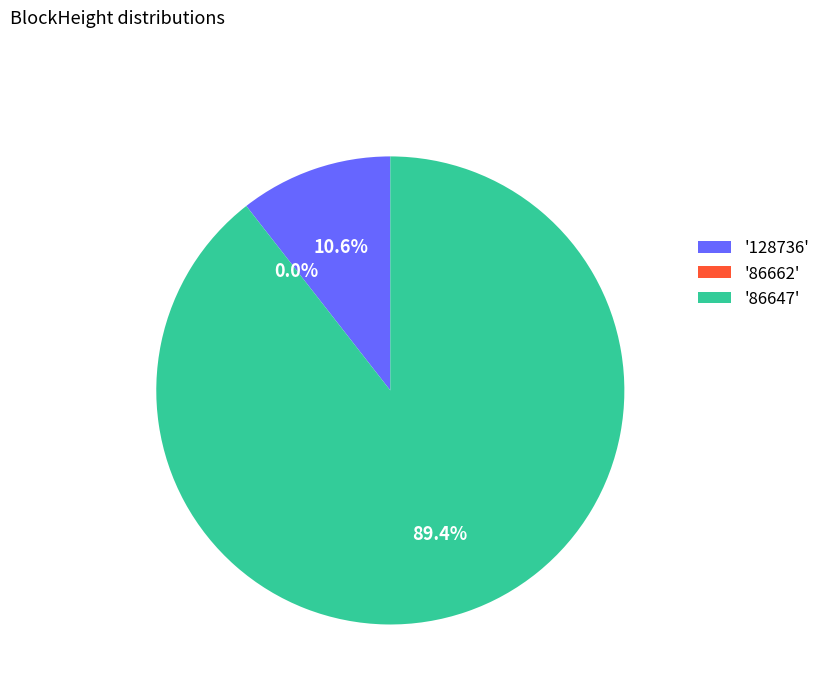

What percentage do 128736 and 86647 together represent?

100.0%